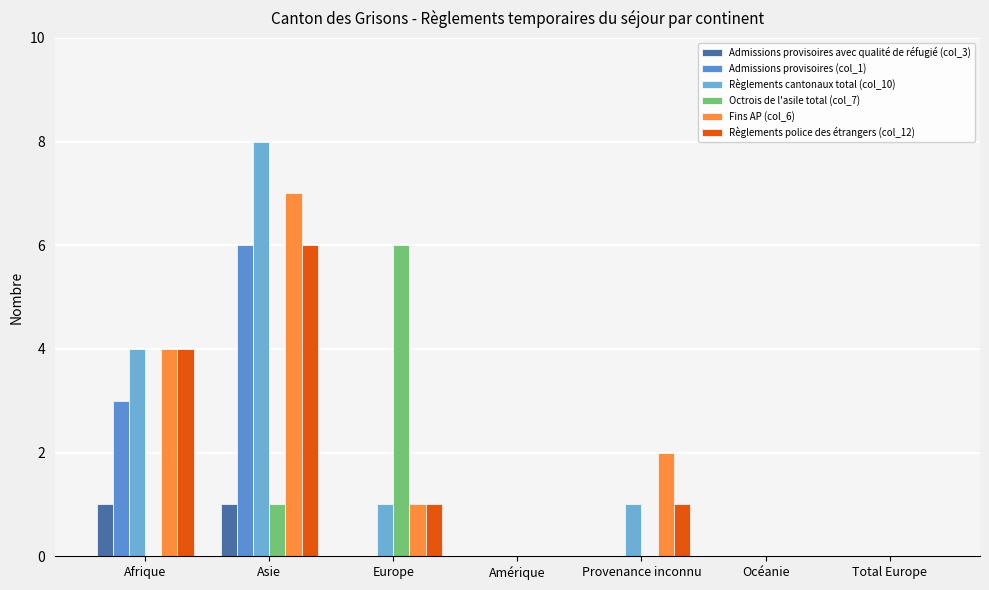

Reading left to right, transcribe all the data shown in this chart.

Admissions provisoires avec qualité de réfugié (col_3): 1	1	0	0	0	0	0
Admissions provisoires (col_1): 3	6	0	0	0	0	0
Règlements cantonaux total (col_10): 4	8	1	0	1	0	0
Octrois de l'asile total (col_7): 0	1	6	0	0	0	0
Fins AP (col_6): 4	7	1	0	2	0	0
Règlements police des étrangers (col_12): 4	6	1	0	1	0	0